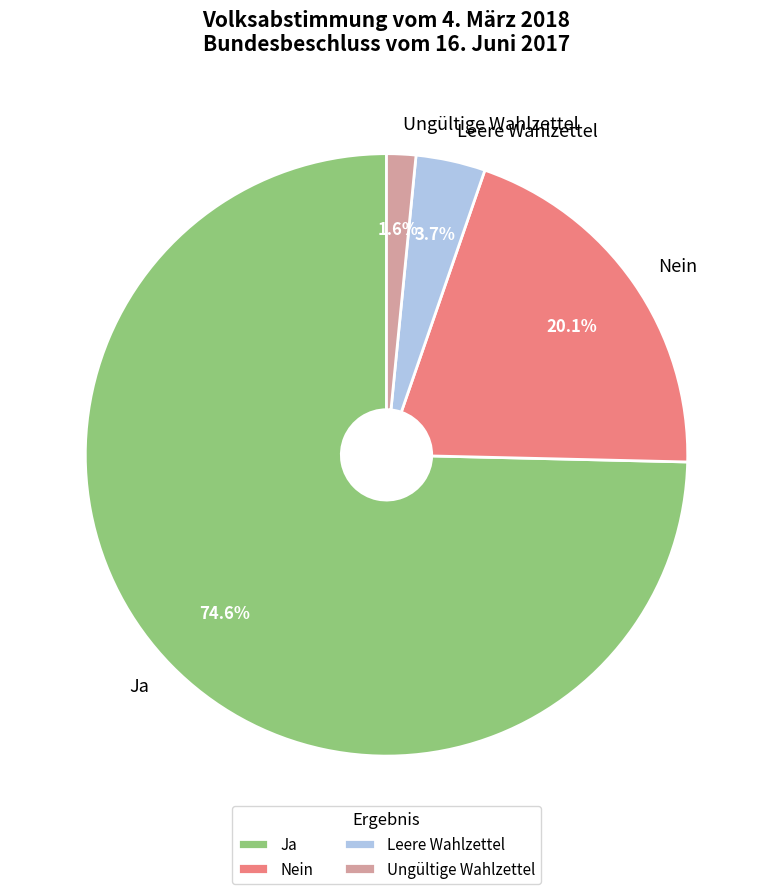

How many slices are in this pie chart?

4